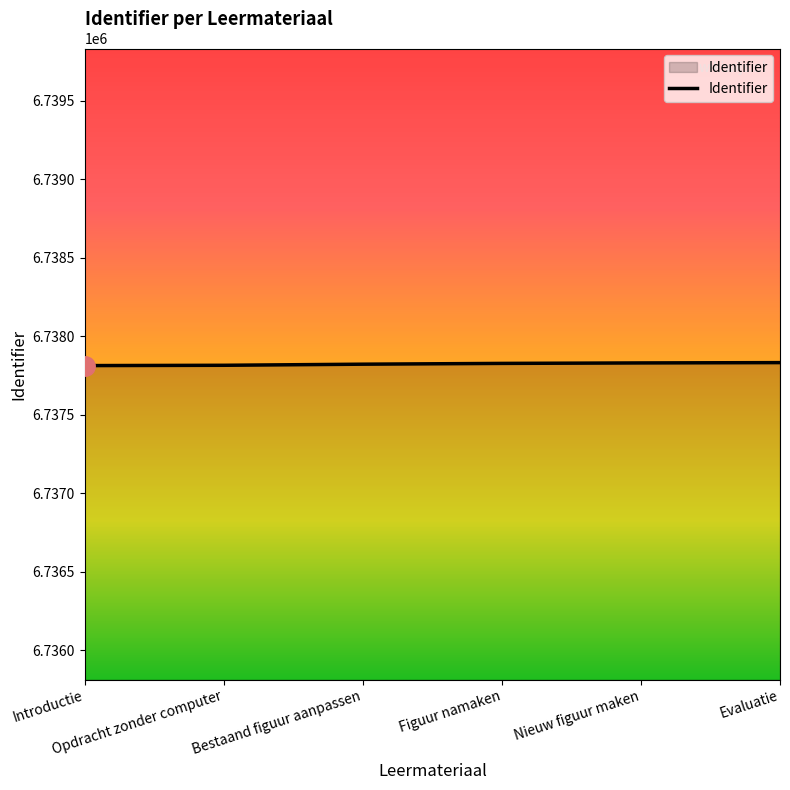

What is the sum of all values?

40426945